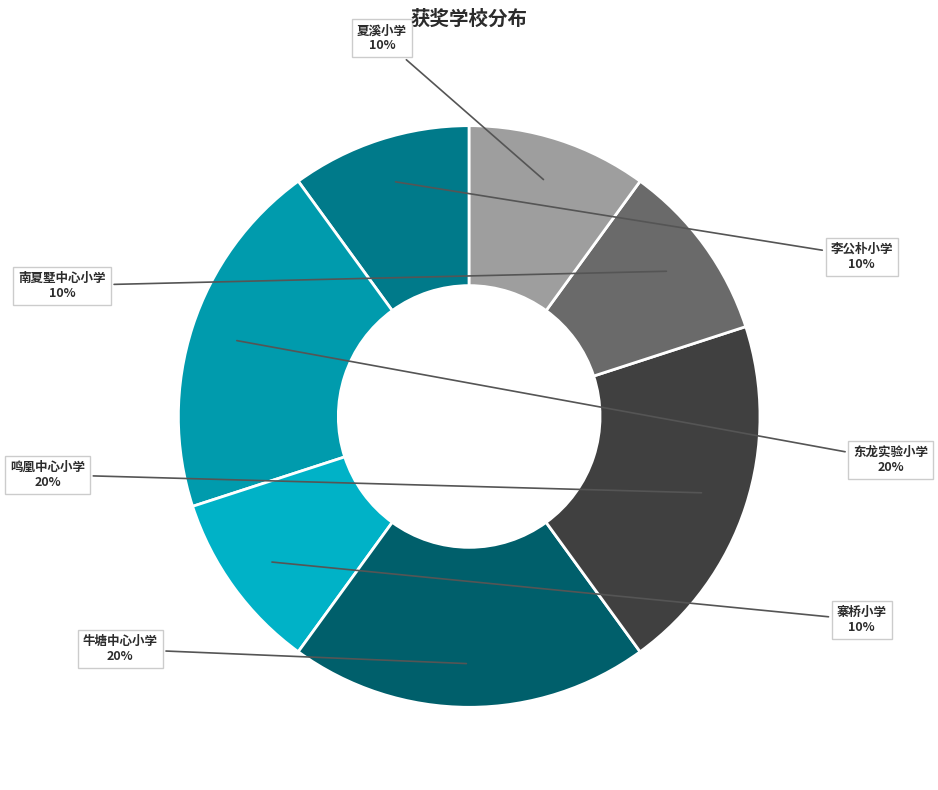

Is there any slice that represents more than half of the pie?

No